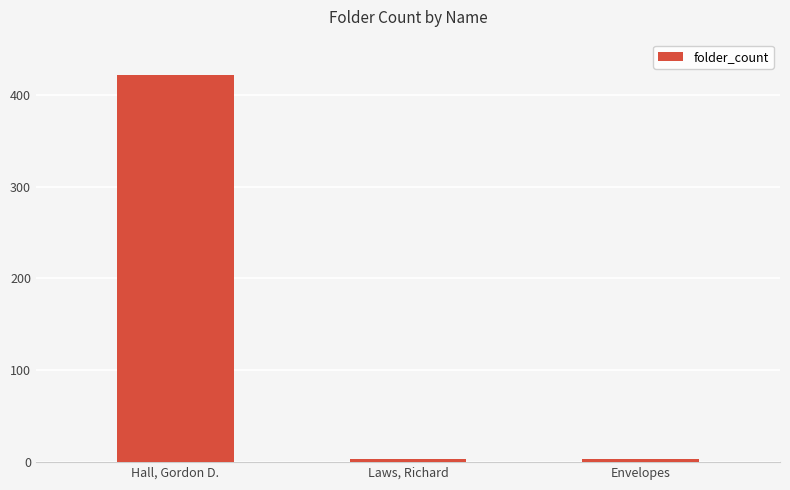

The chart shows a value of 422 at Hall, Gordon D.. True or false?

True